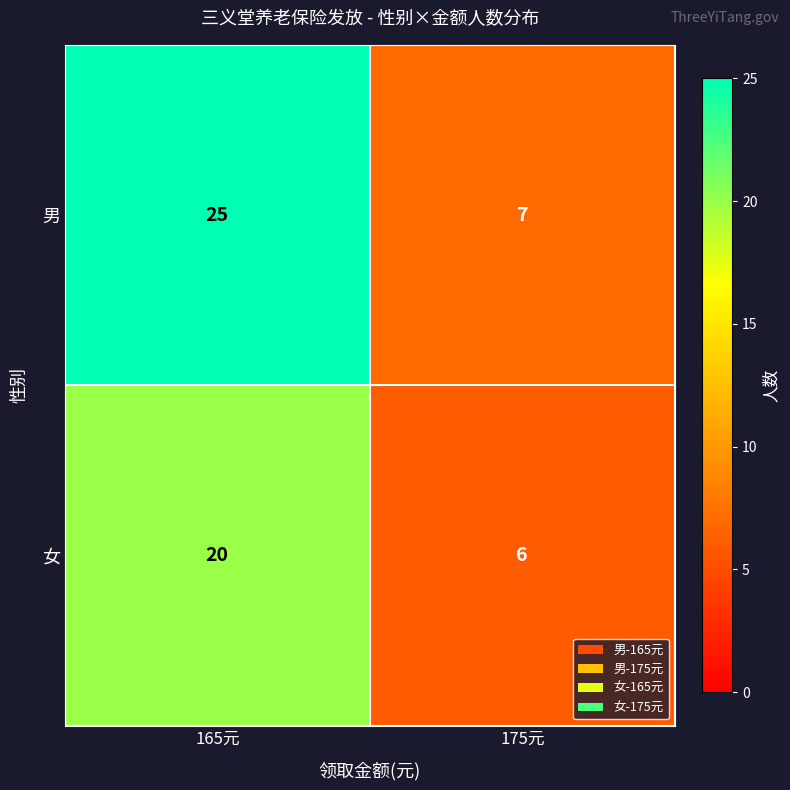

At which category does the chart reach its minimum across all series?

175元